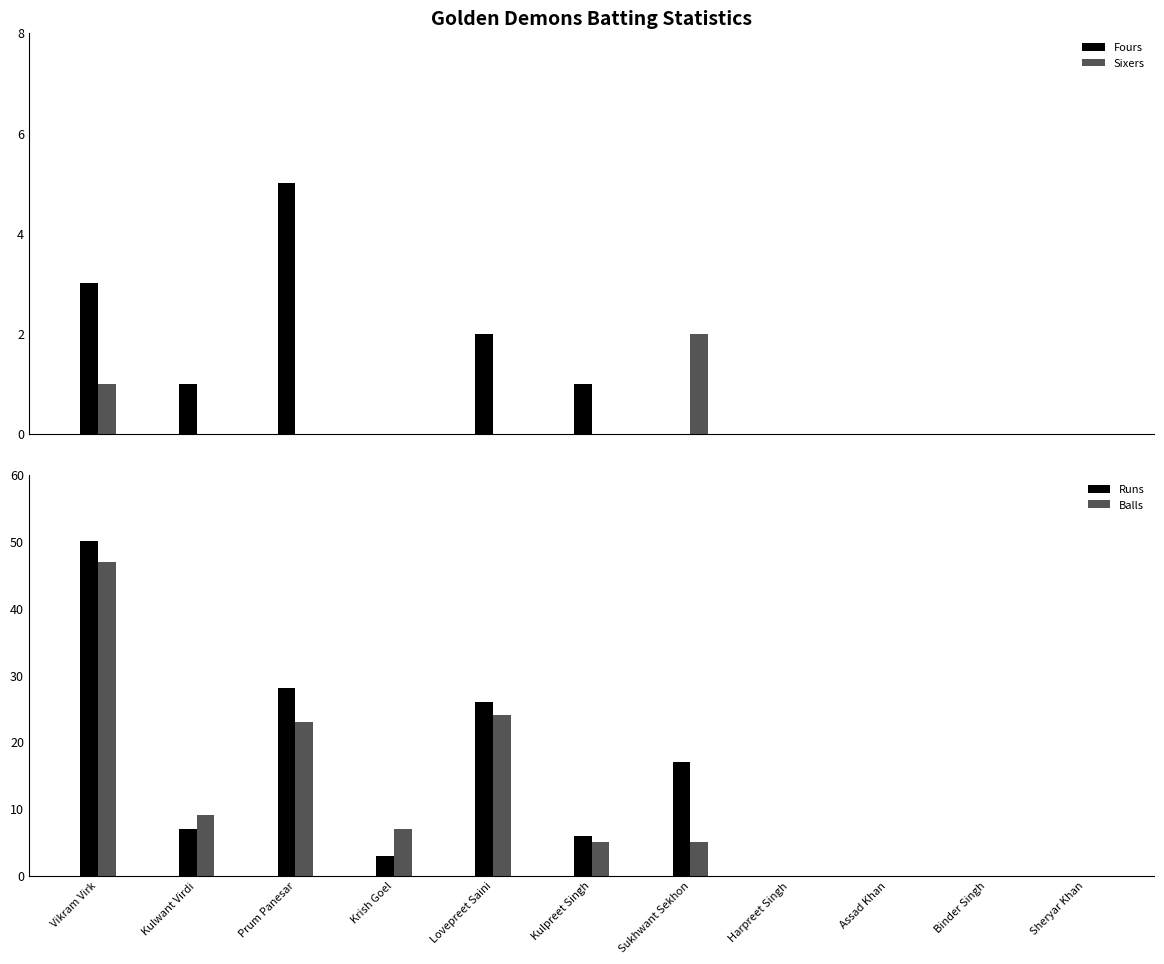

The Fours series shows 0 at Harpreet Singh. True or false?

True